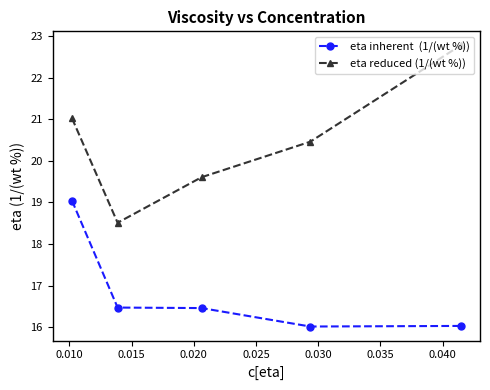

What is the minimum value shown in the chart?

16.0